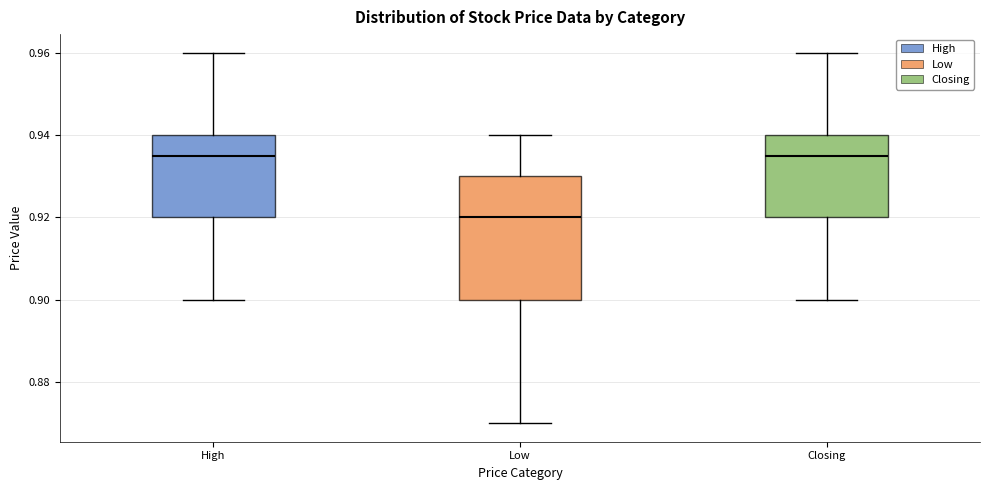

Reading left to right, read every box against the y-axis: the position of its median line, the range the box covers, and the ends of its whiskers. The values are not printed on the chart, so give them approximately, as read against the axis.

High: median 0.936, box 0.920 to 0.940, whiskers 0.900 to 0.960
Low: median 0.920, box 0.900 to 0.930, whiskers 0.870 to 0.940
Closing: median 0.936, box 0.920 to 0.940, whiskers 0.900 to 0.960